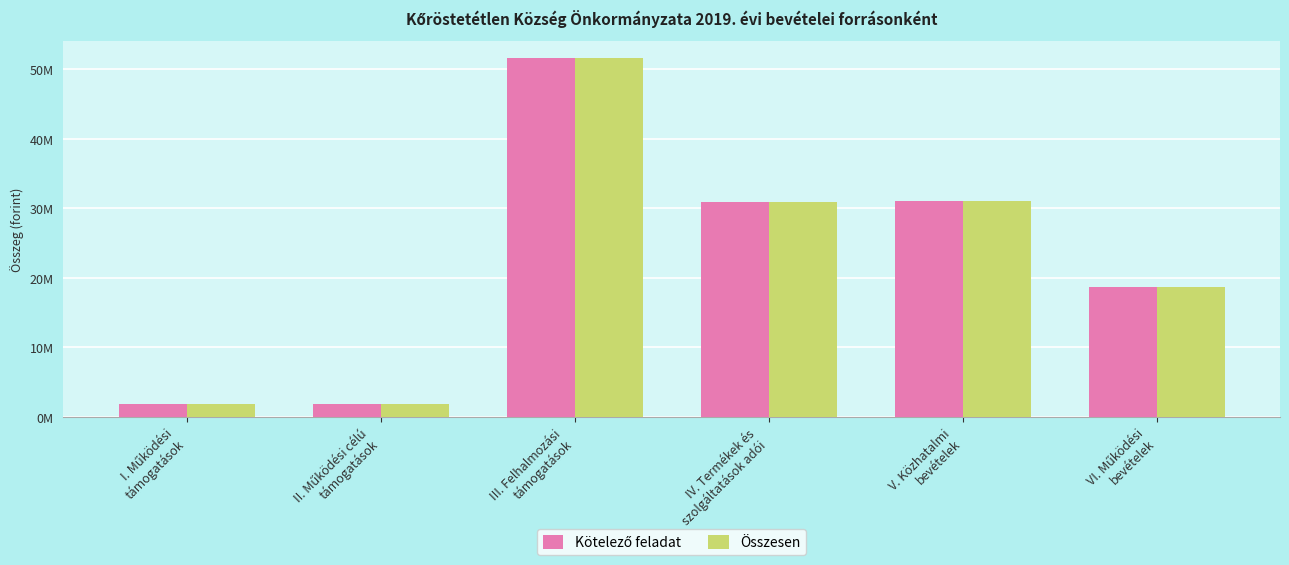

What is the greatest value displayed?

51539531